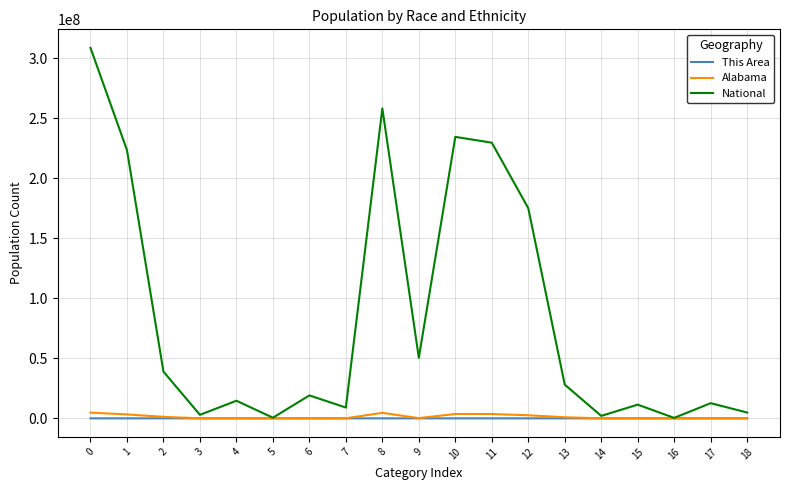

True or false: This Area has more than 2 interior local peaks.

True